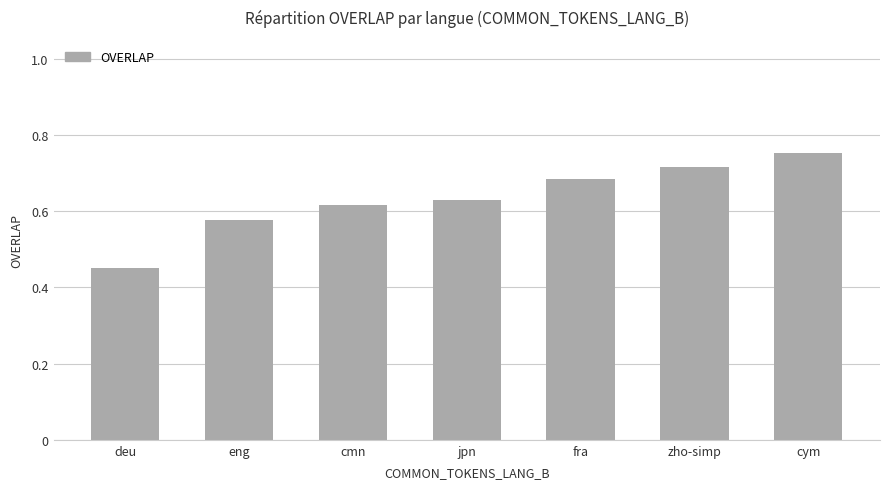

How many values are between 0 and 1?

7